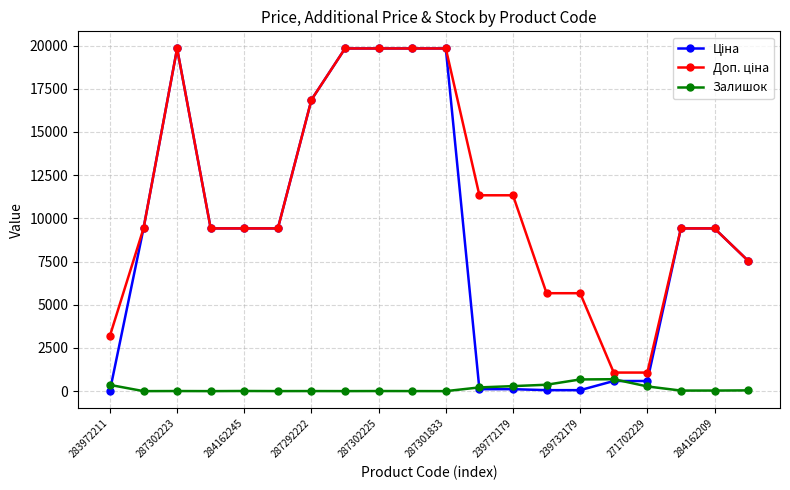

At how many categories does at least one series exceed 6423?

15